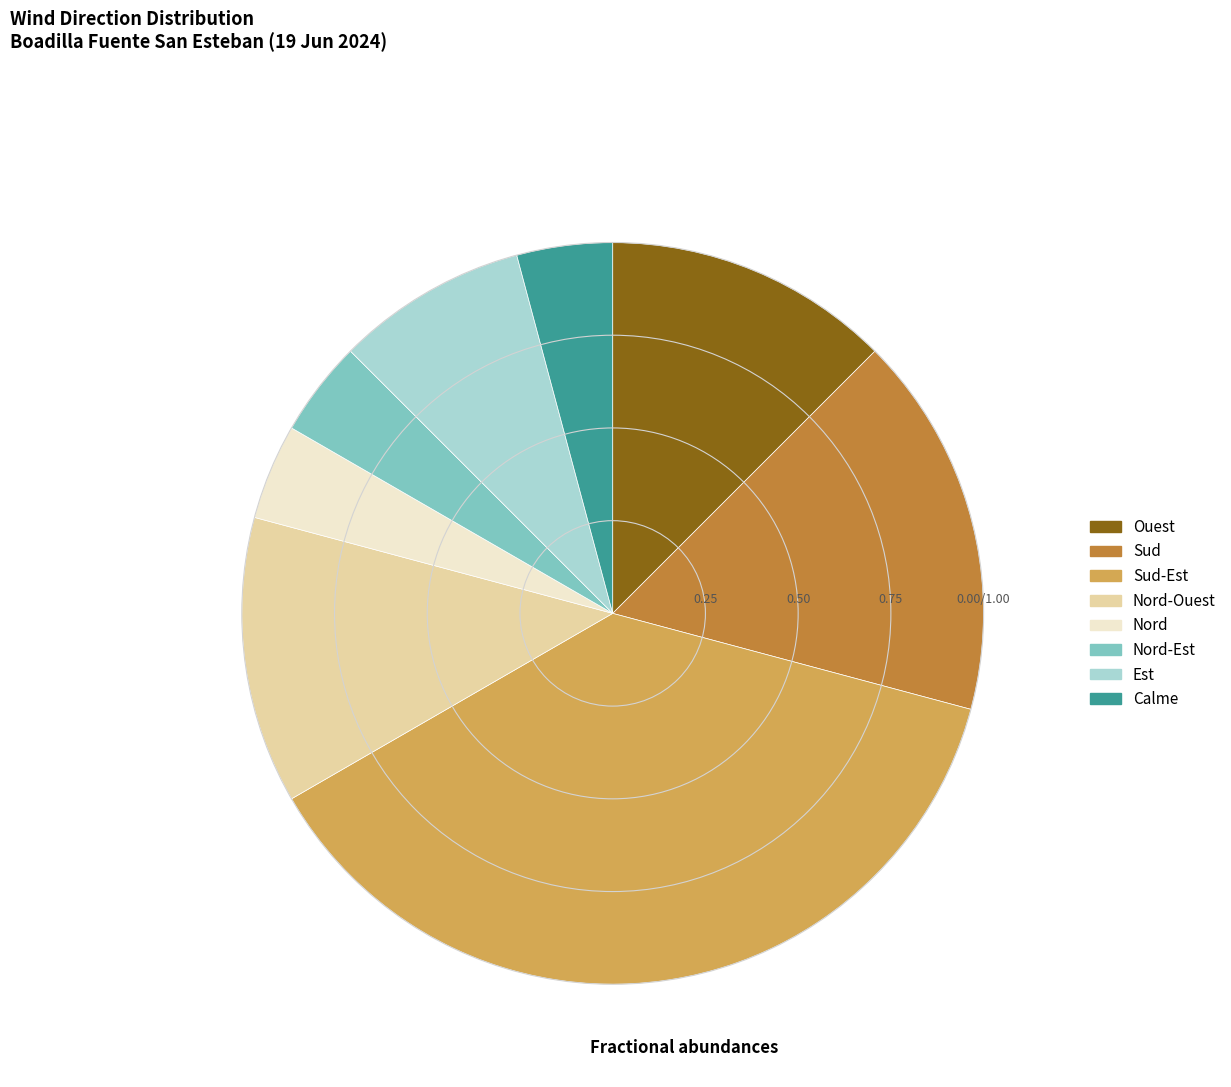

Which has a higher value, Sud or Sud-Est?

Sud-Est